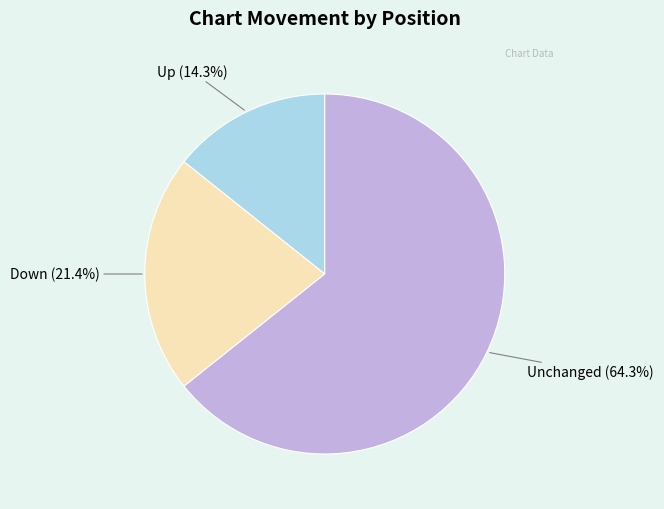

Is there a majority slice in this chart?

Yes